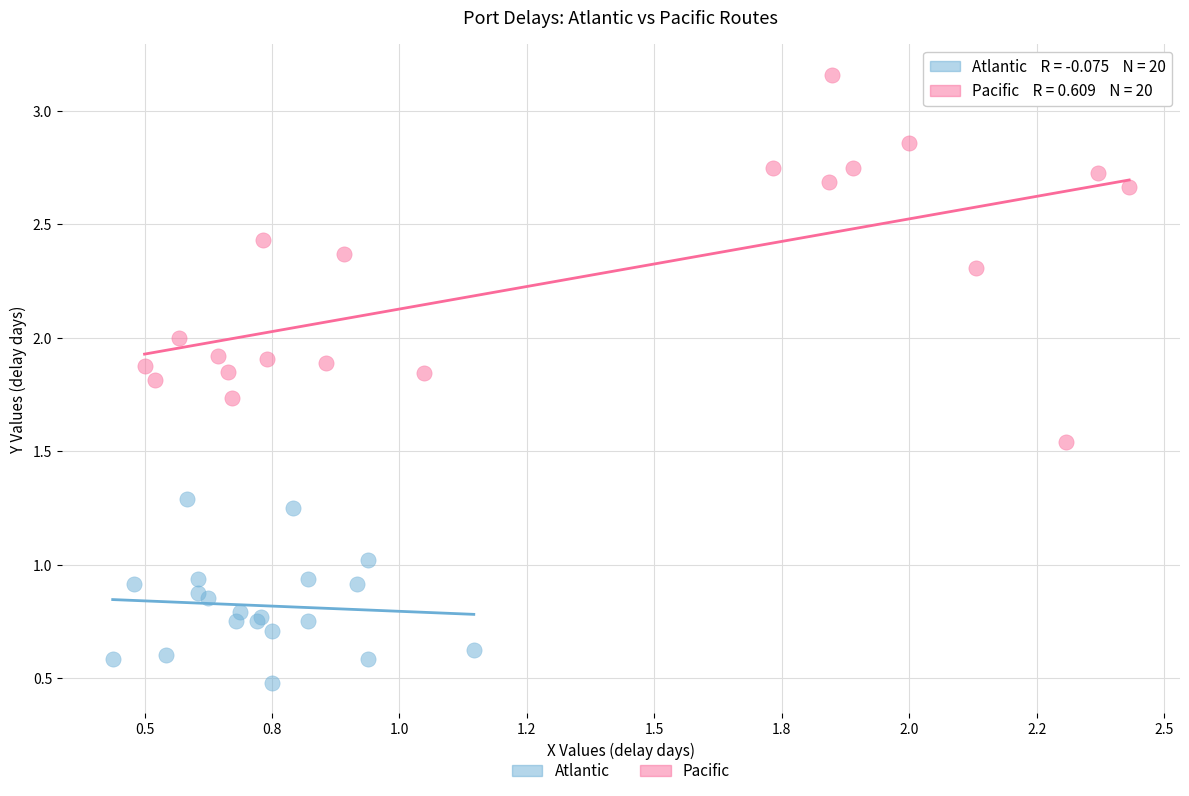

Which series has the largest Y range (max minus min)?

Pacific